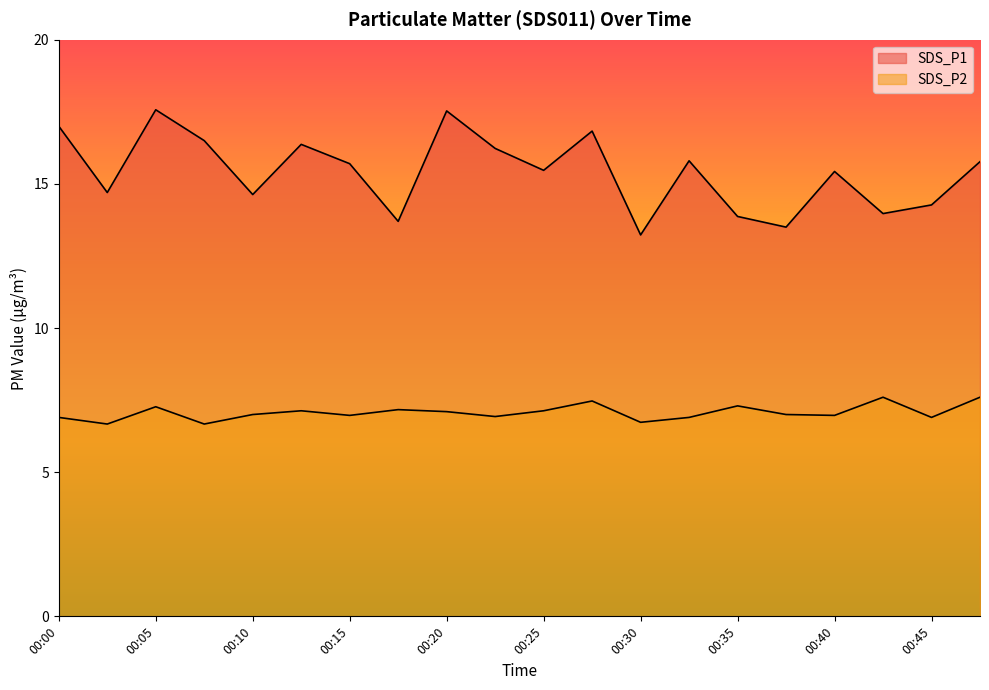

At which category is the sum across all series the highest?

00:05